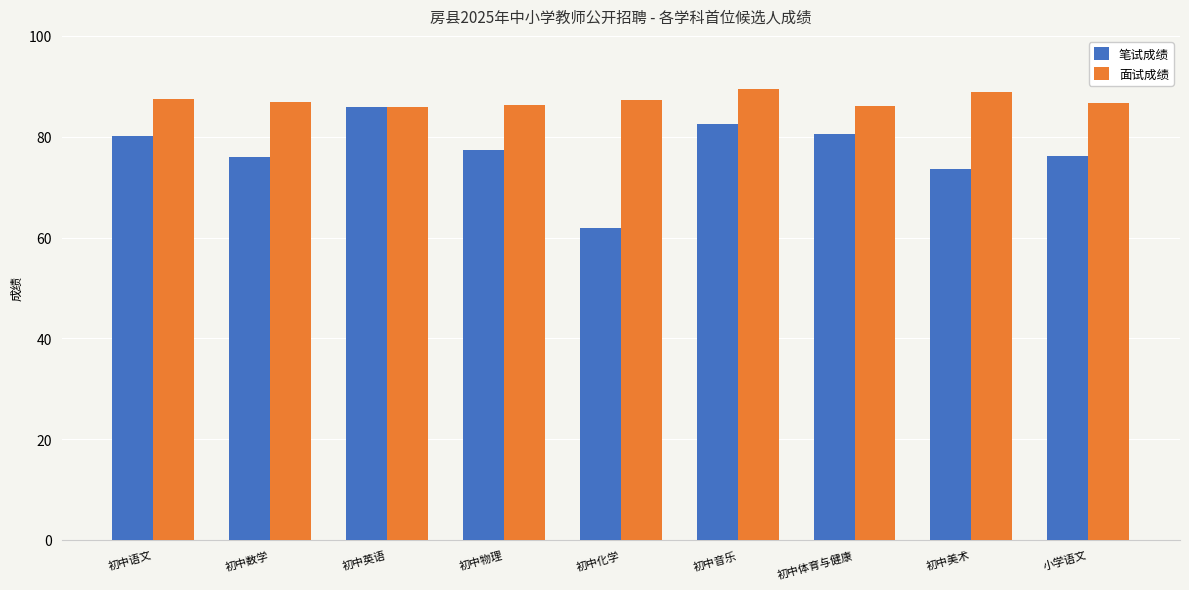

How many data points does each series have?

9